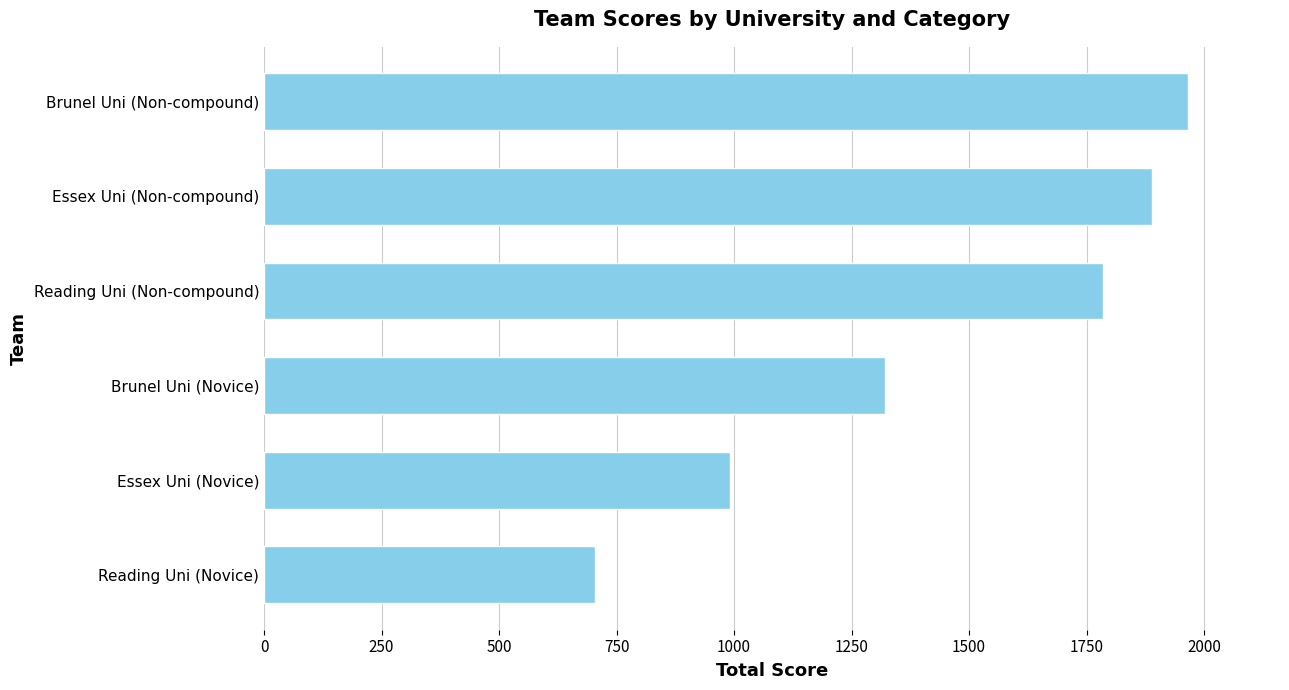

The chart shows a value of 905 at Reading Uni (Non-compound). True or false?

False